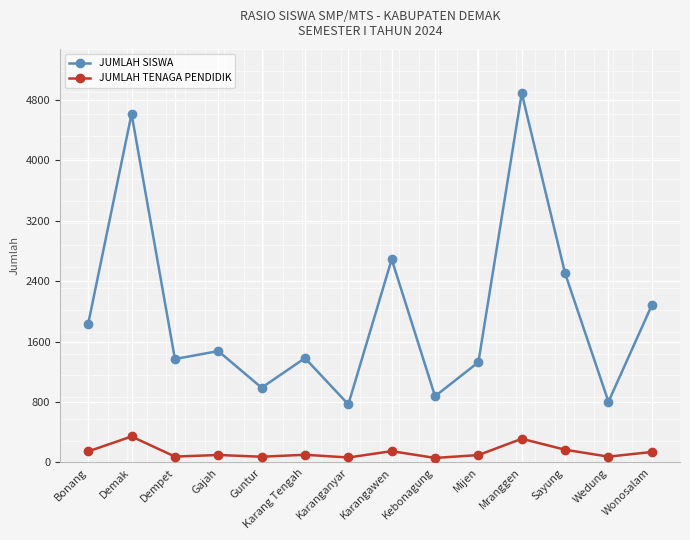

True or false: JUMLAH TENAGA PENDIDIK and JUMLAH SISWA intersect in this chart.

False